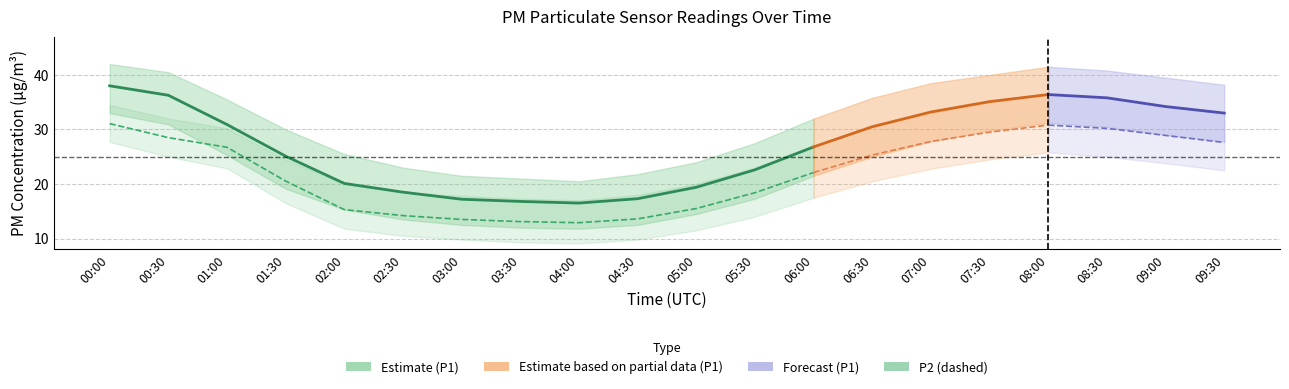

Which label corresponds to the smallest value in the chart?

04:00